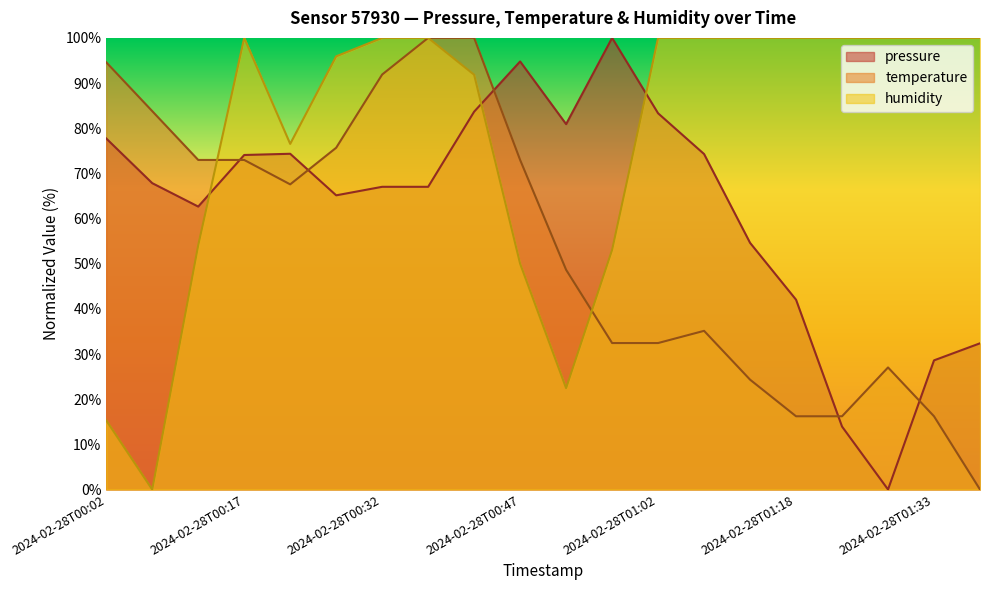

What is the total value across all series at 2024-02-28T01:28?

127.0